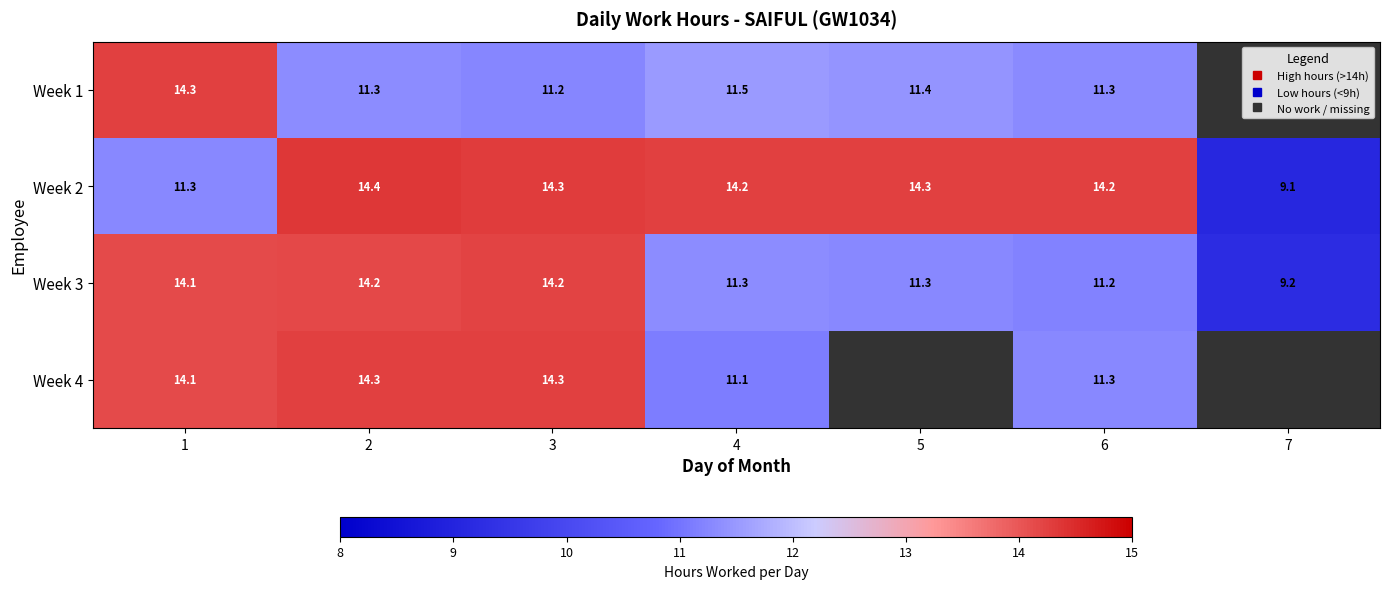

Where is Week 4 nearest to the value 12?

6